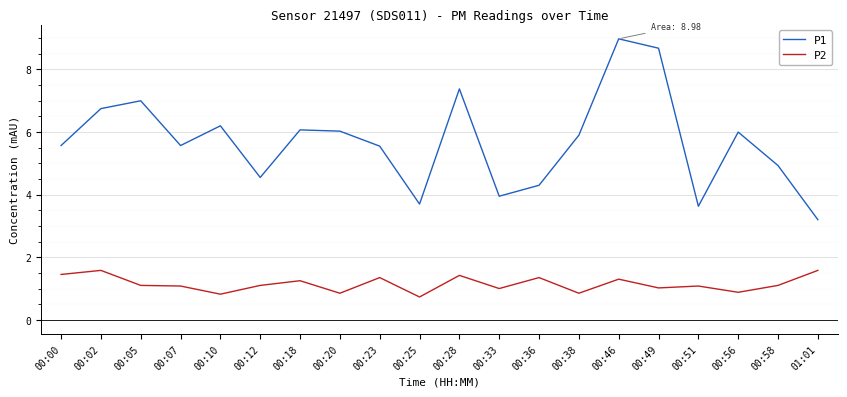

How many values in the P1 series are below 5?

7